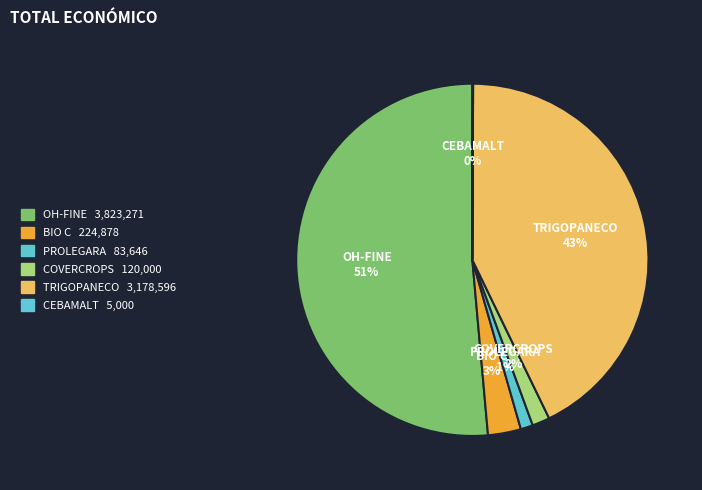

Which category has the biggest portion of the pie?

OH-FINE